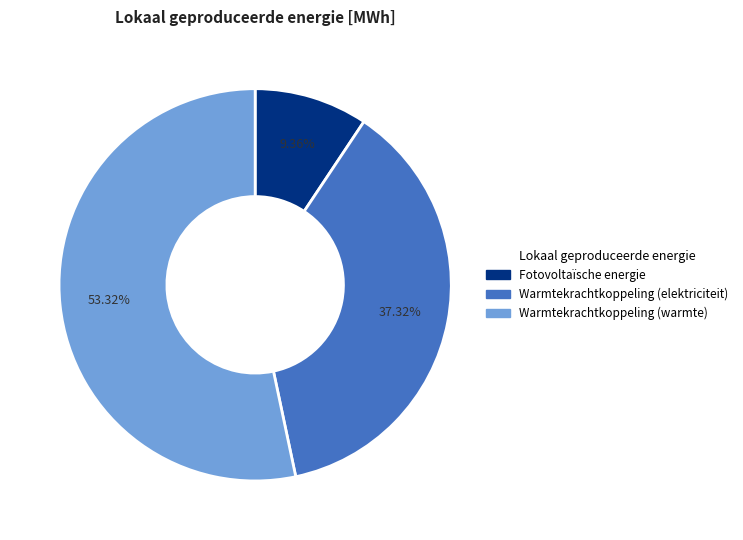

To the nearest percent, what is the combined percentage of Warmtekrachtkoppeling (warmte) and Fotovoltaïsche energie?

63%